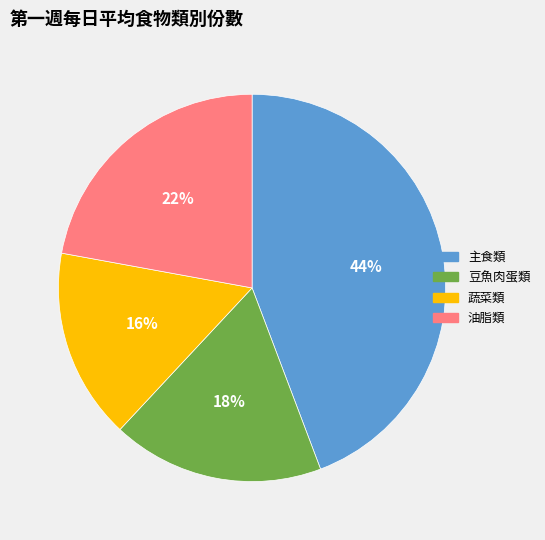

Is there a majority slice in this chart?

No